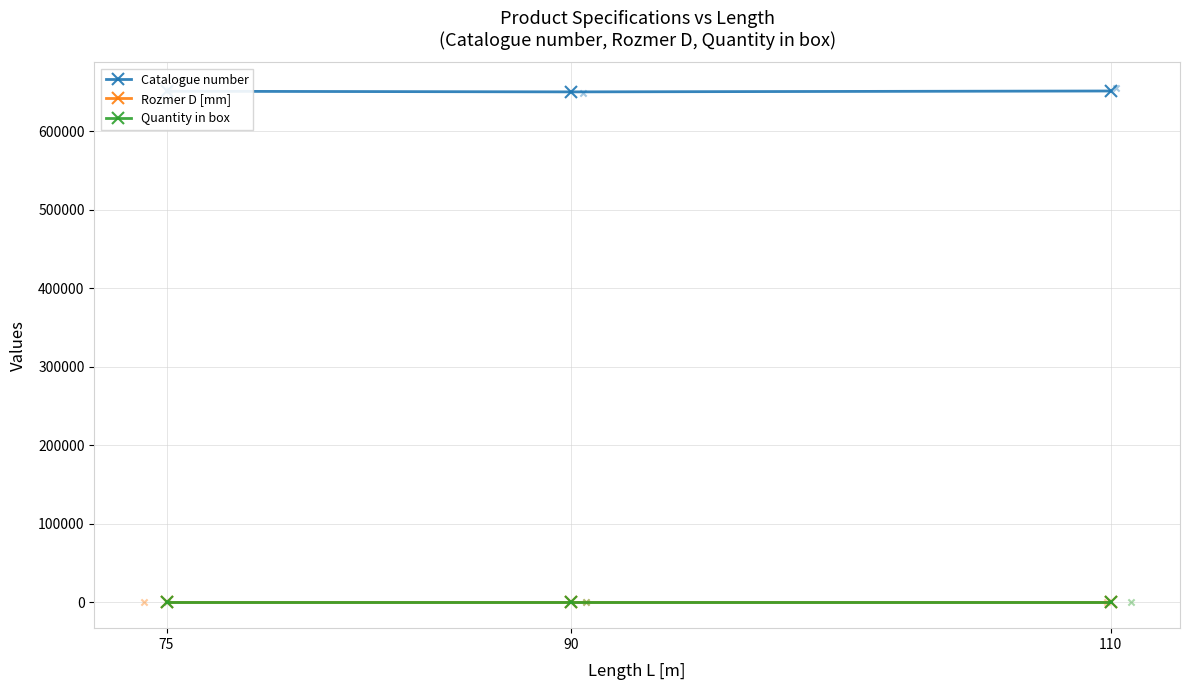

Which series has the largest total across all categories?

Catalogue number